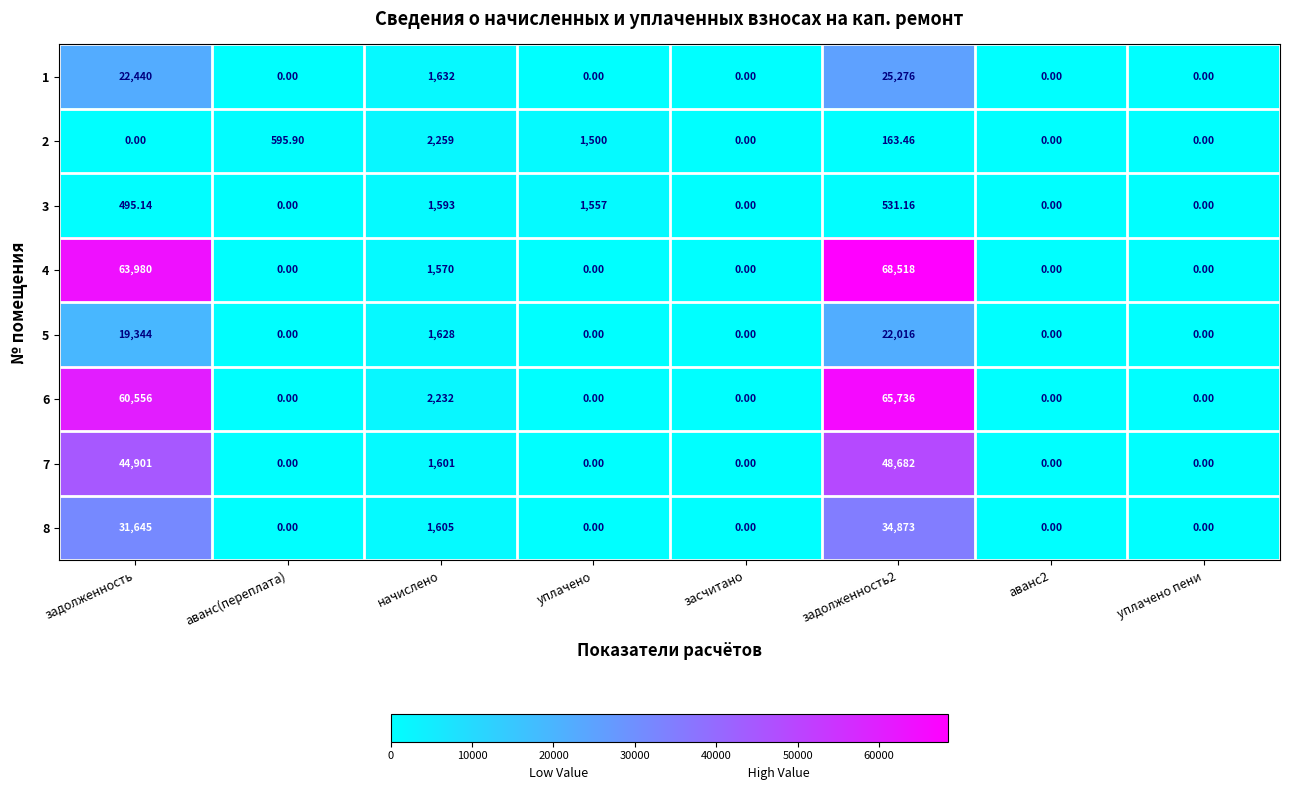

Where is 8 nearest to the value 17436?

задолженность